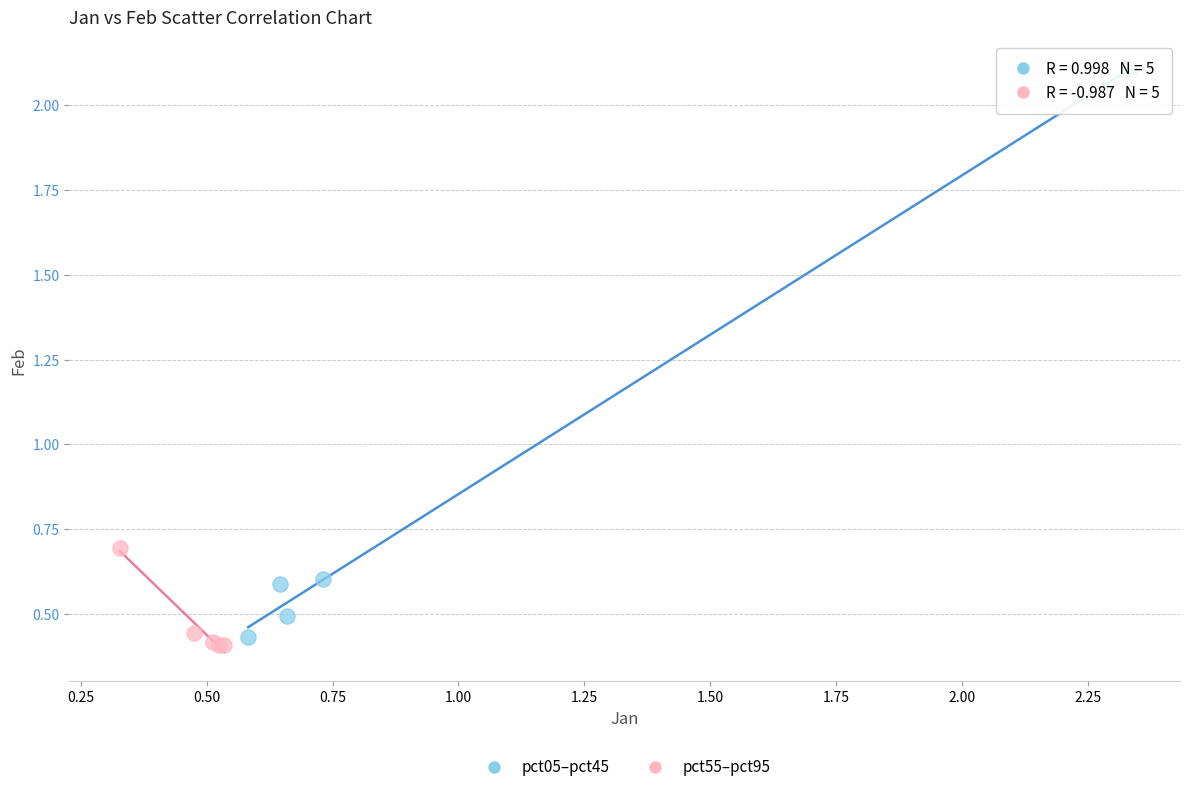

Which series reaches the minimum Y coordinate?

pct55–pct95